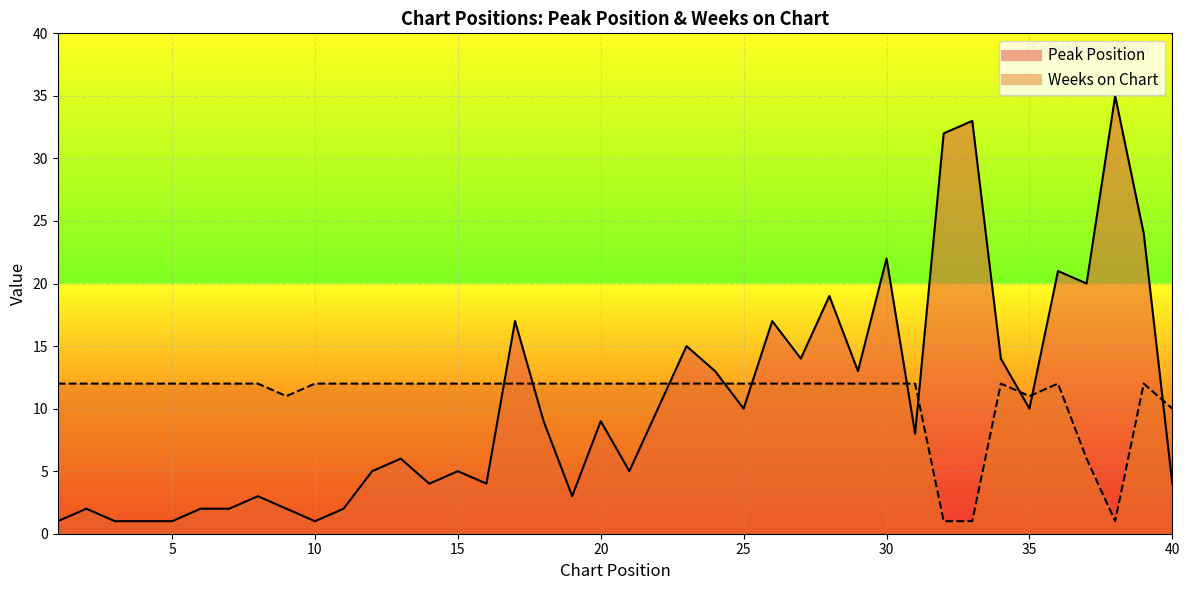

Reading left to right, what are all the values shown in this chart?

Peak Position: 1	2	1	1	1	2	2	3	2	1	2	5	6	4	5	4	17	9	3	9	5	10	15	13	10	17	14	19	13	22	8	32	33	14	10	21	20	35	24	4
Weeks on Chart: 12	12	12	12	12	12	12	12	11	12	12	12	12	12	12	12	12	12	12	12	12	12	12	12	12	12	12	12	12	12	12	1	1	12	11	12	6	1	12	10